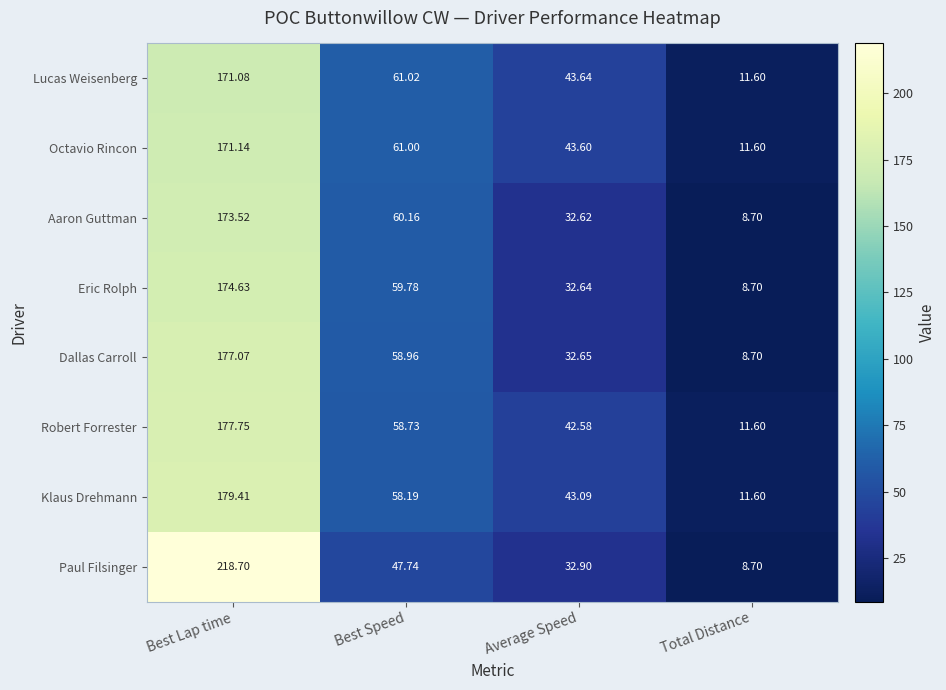

Between Best Speed and Total Distance, which series saw the biggest shift?

Aaron Guttman